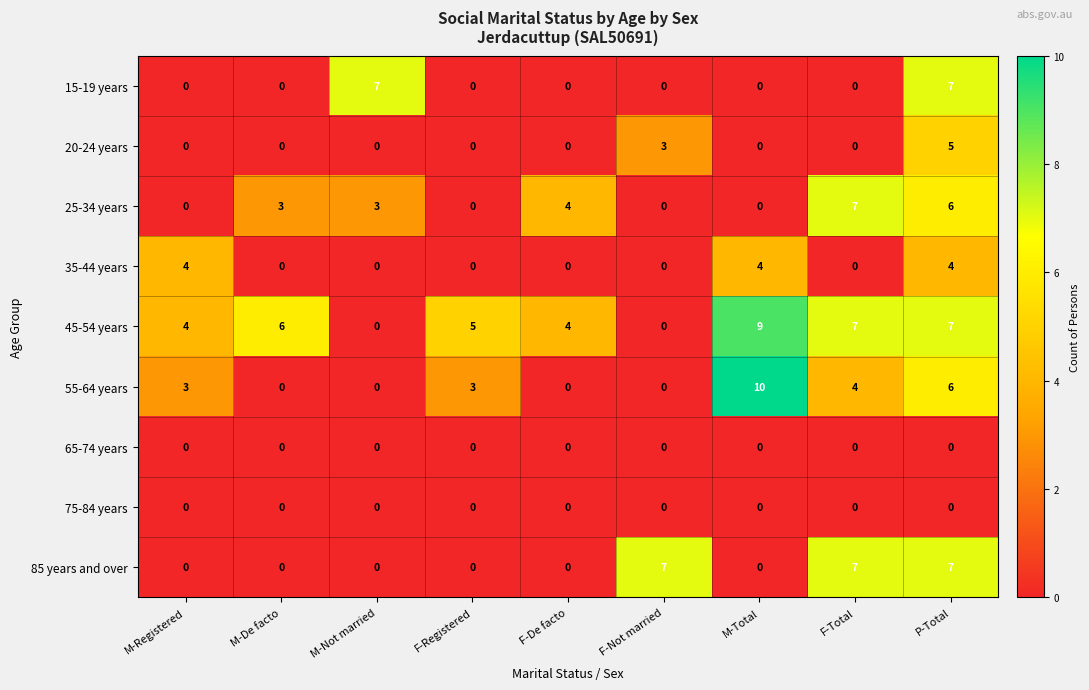

How many categories are shown in the chart?

9